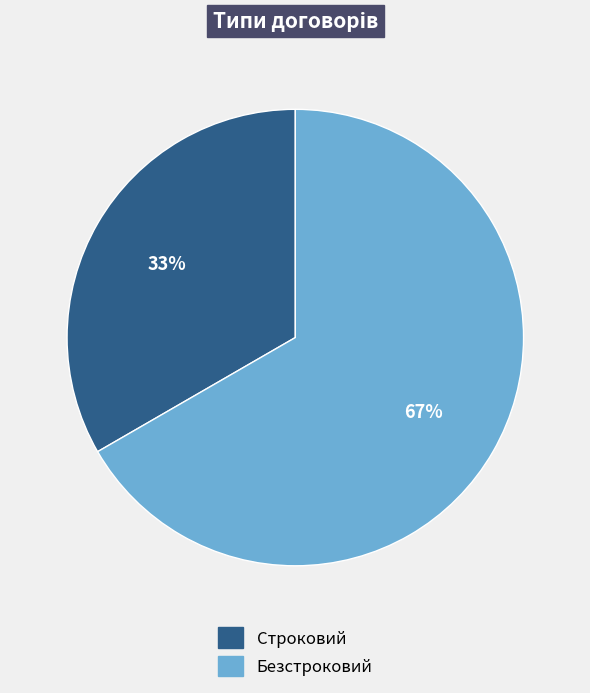

Count the number of slices in the pie.

2